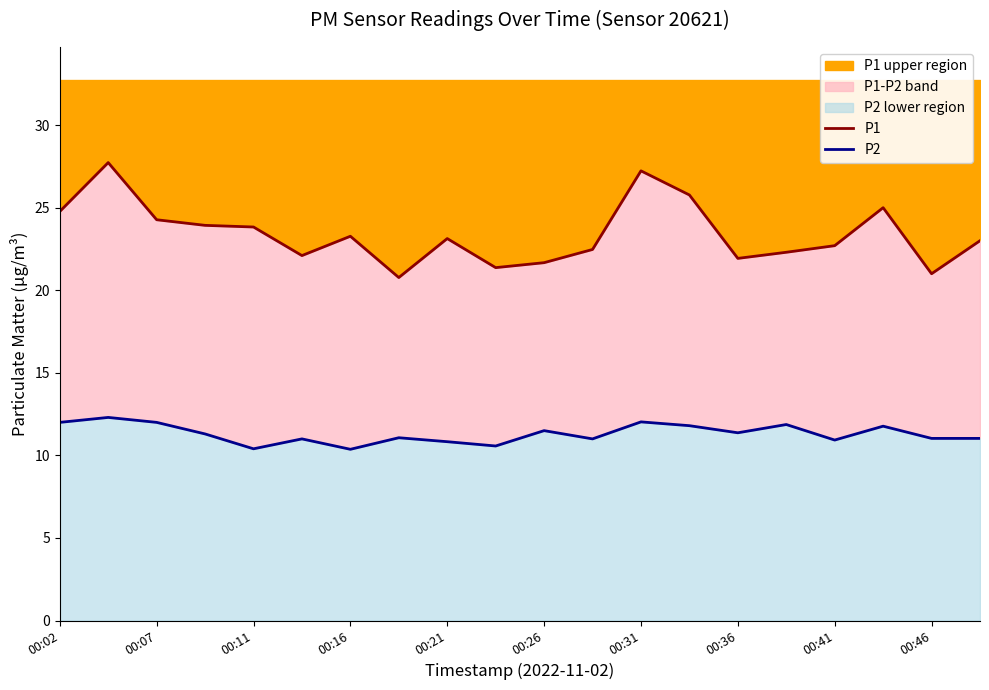

Count the number of data series in this chart.

2